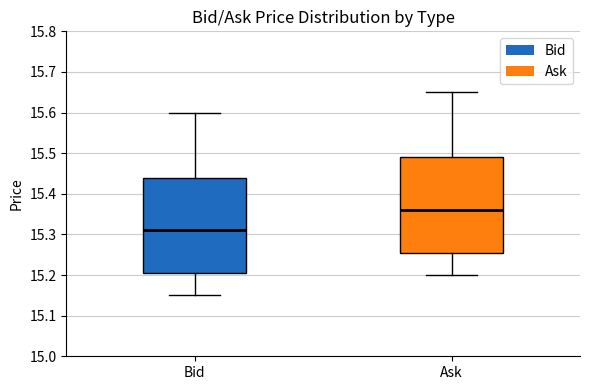

Reading left to right, read every box against the y-axis: the position of its median line, the range the box covers, and the ends of its whiskers. The values are not printed on the chart, so give them approximately, as read against the axis.

Bid: median 15.31, box 15.21 to 15.44, whiskers 15.15 to 15.60
Ask: median 15.36, box 15.26 to 15.49, whiskers 15.20 to 15.65